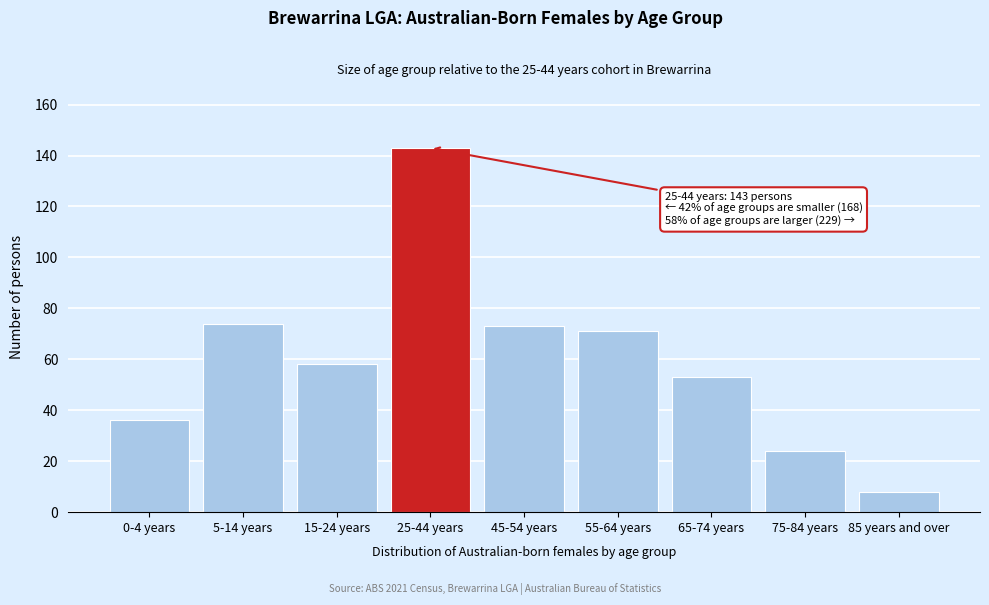

Reading left to right, transcribe all the data shown in this chart.

0-4 years=36	5-14 years=74	15-24 years=58	25-44 years=143	45-54 years=73	55-64 years=71	65-74 years=53	75-84 years=24	85 years and over=8